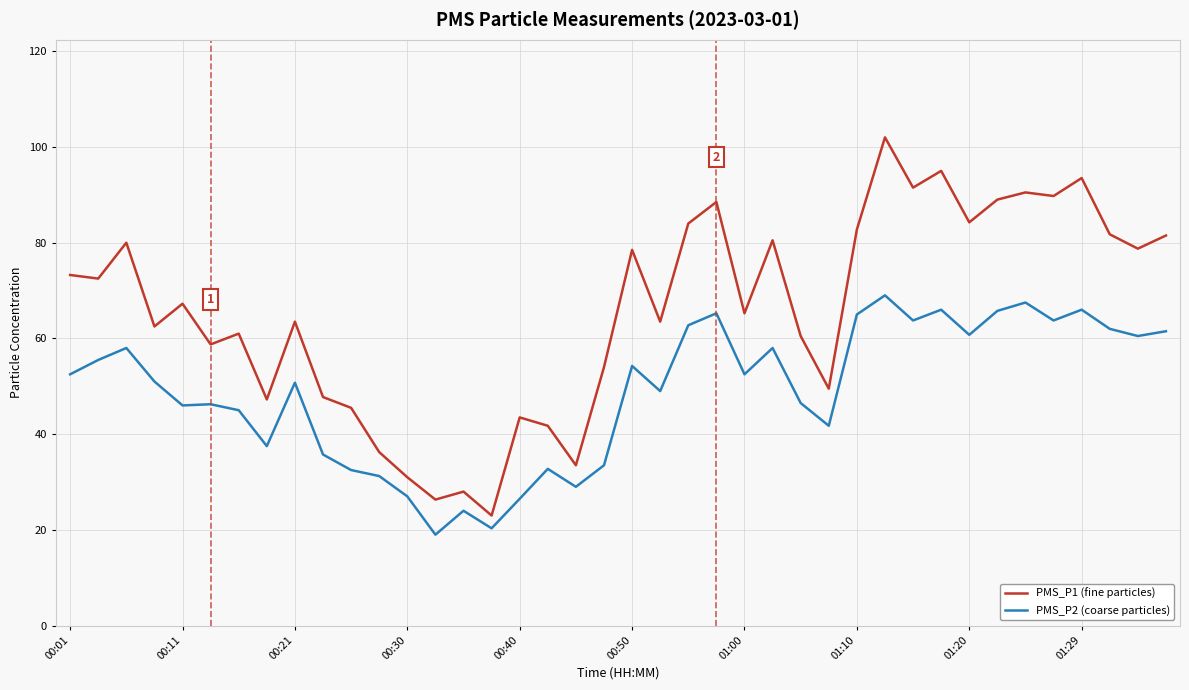

Which series has the largest range (max minus min)?

PMS_P1 (fine particles)